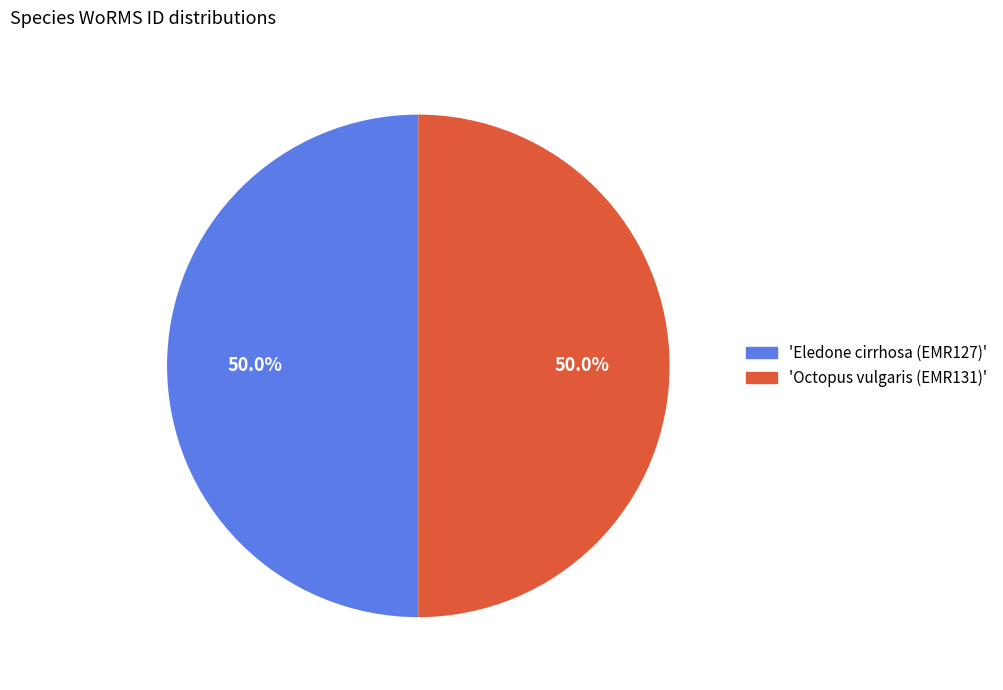

Count the number of slices in the pie.

2